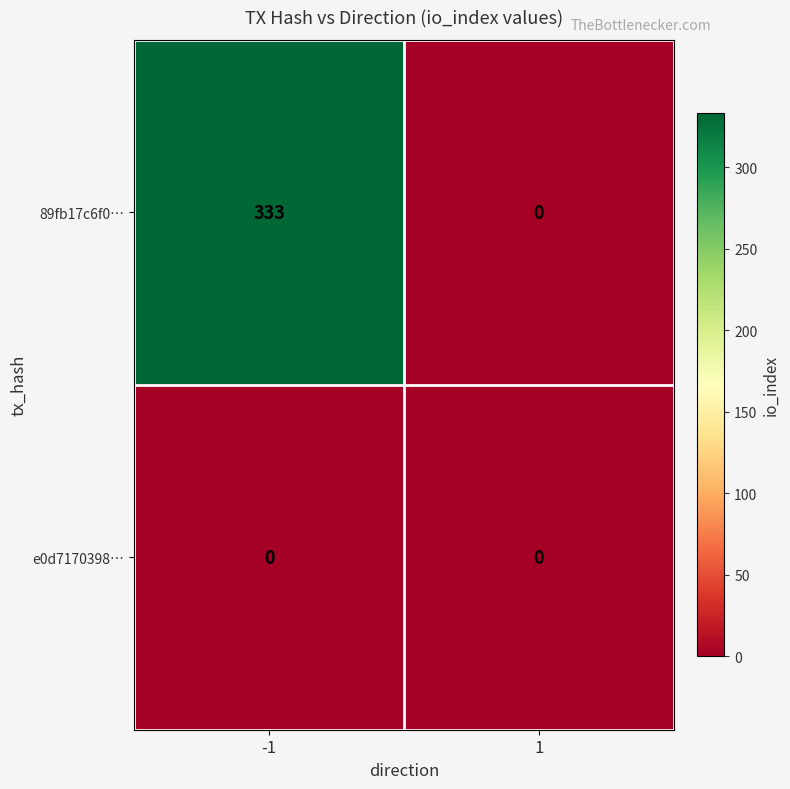

Read the 89fb17c6f0… value at -1, to the nearest 10.

330